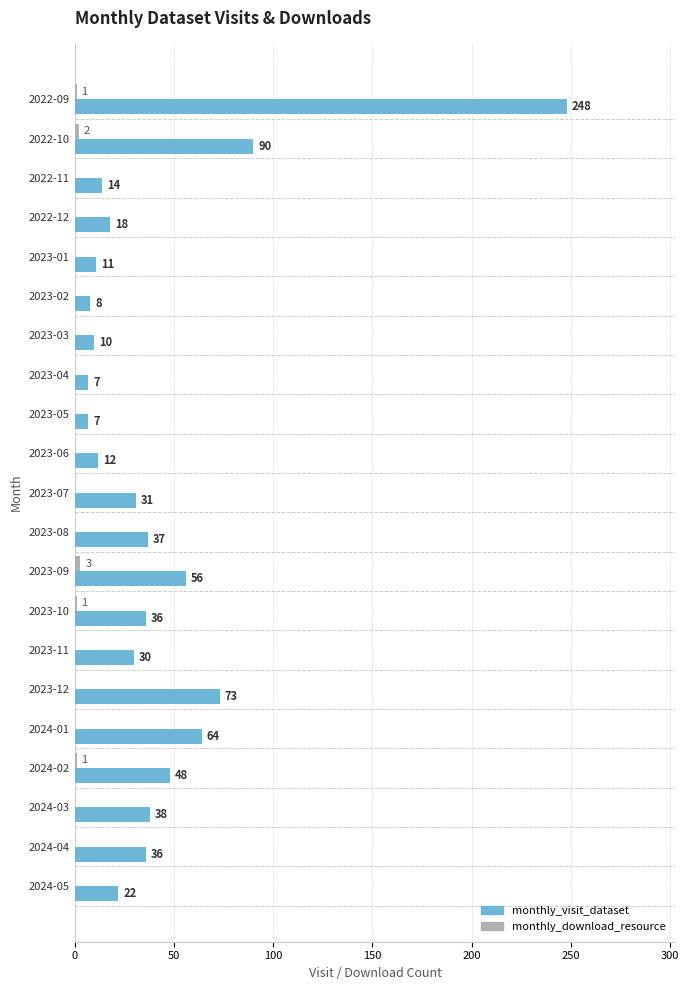

At which label is monthly_visit_dataset closest to 127?

2022-10